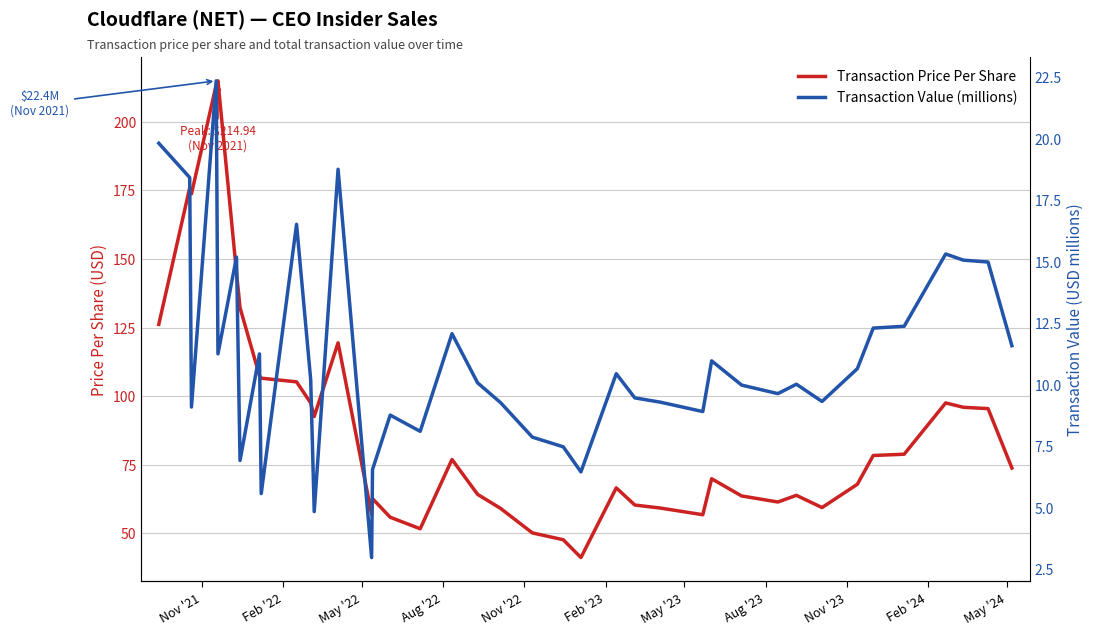

Reading left to right, extract all data points from this chart.

Transaction Price Per Share: 126.2	175.9	173.7	213.5	214.9	145.0	132.2	107.5	106.5	105.2	97.5	92.6	119.4	56.9	62.6	55.8	51.6	76.9	64.2	59.0	50.1	47.6	41.1	66.5	60.3	59.2	56.7	69.9	63.6	61.4	63.8	59.3	67.8	78.3	78.8	97.5	95.9	95.4	73.8
Transaction Value (millions): 19.8	18.4	9.1	22.4	11.3	15.2	6.9	11.3	5.6	16.5	10.2	4.8	18.8	3.0	6.6	8.8	8.1	12.1	10.1	9.3	7.9	7.5	6.5	10.5	9.5	9.3	8.9	11.0	10.0	9.6	10.0	9.3	10.7	12.3	12.4	15.3	15.1	15.0	11.6